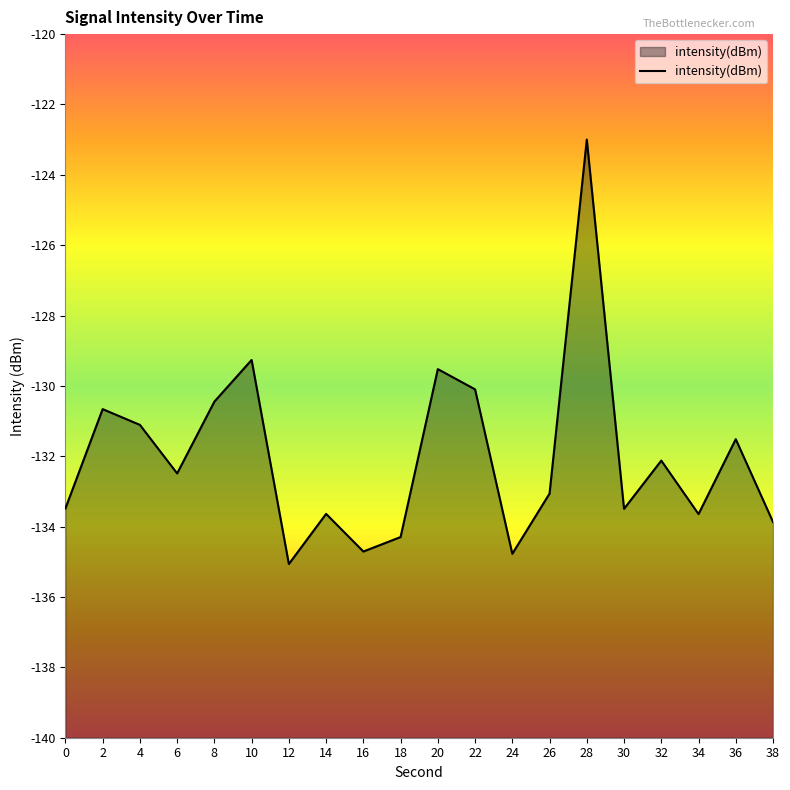

What is the change in value from 4 to 32?

-1.0